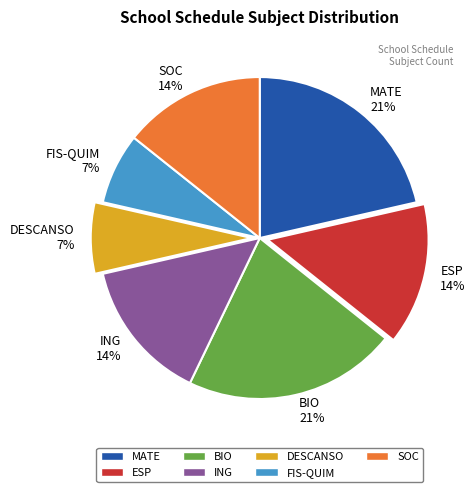

Combined, do ING and FIS-QUIM account for over 50%?

No